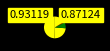

How many slices are in this pie chart?

5